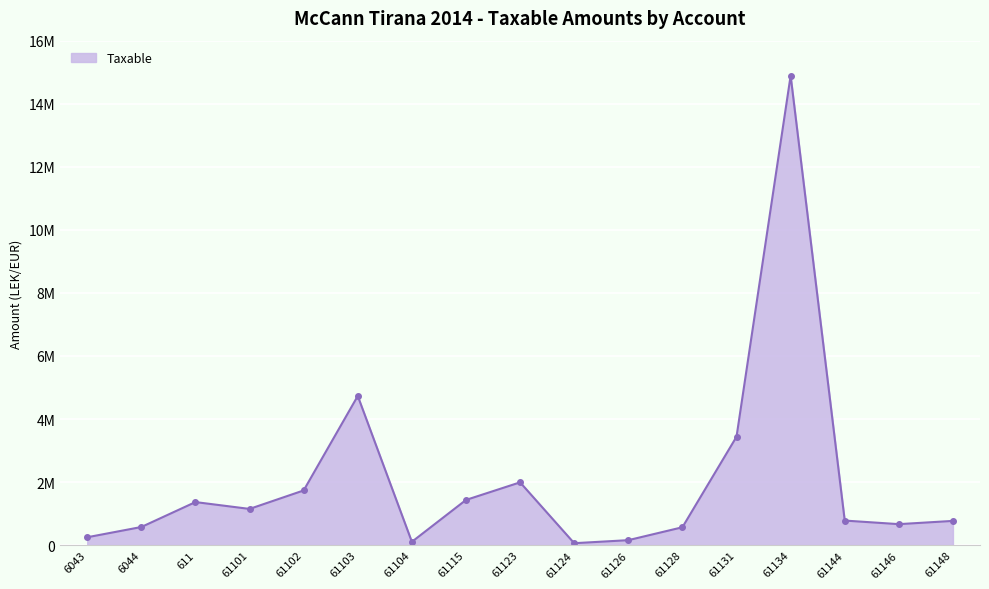

True or false: the data shows 813391.9 at 61128.

False